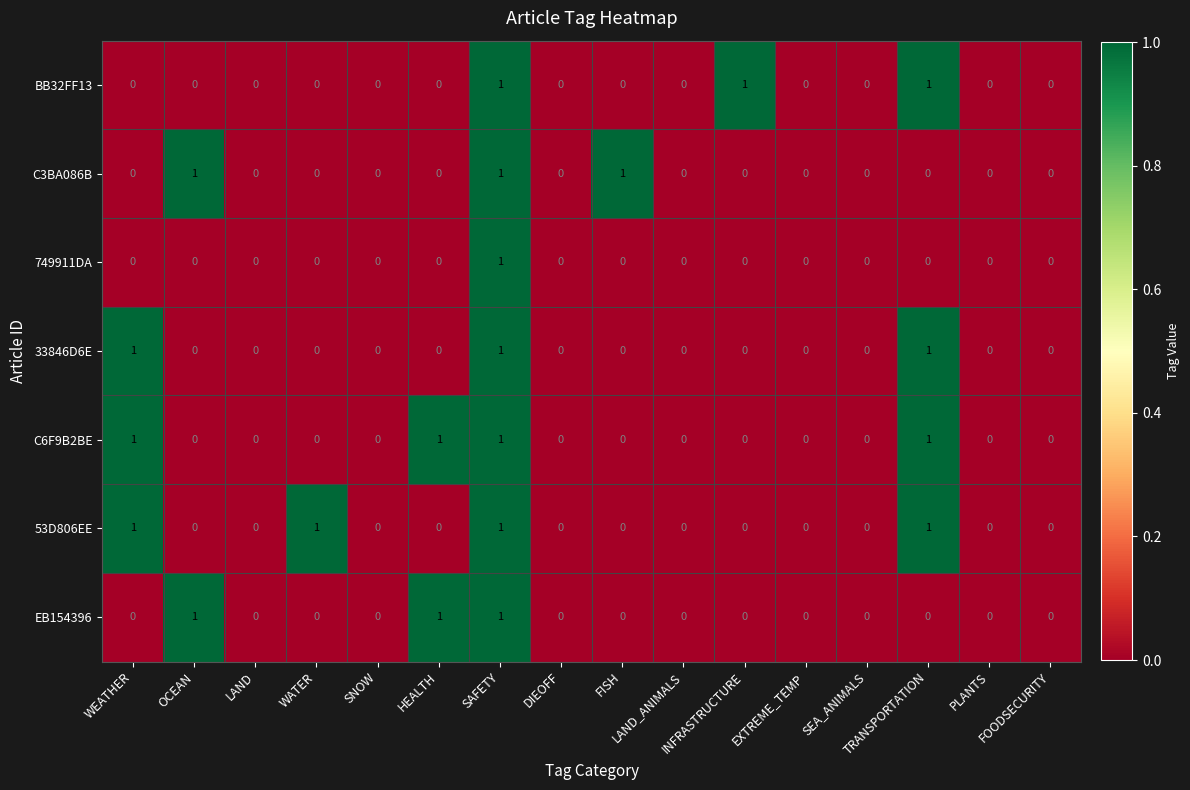

How many distinct data groups are displayed?

7